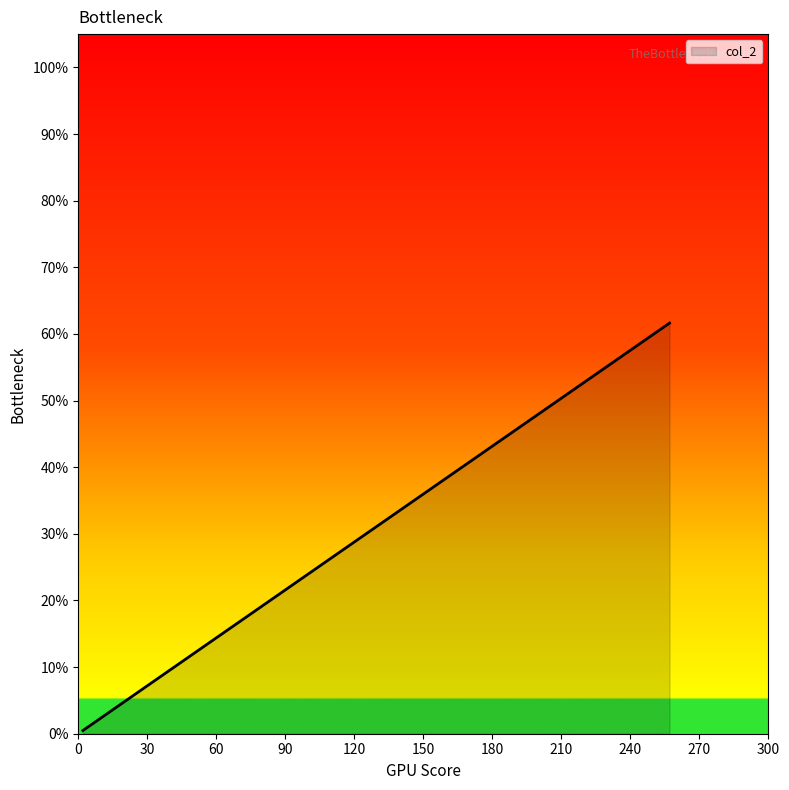

What is the maximum value shown in the chart?

61.6